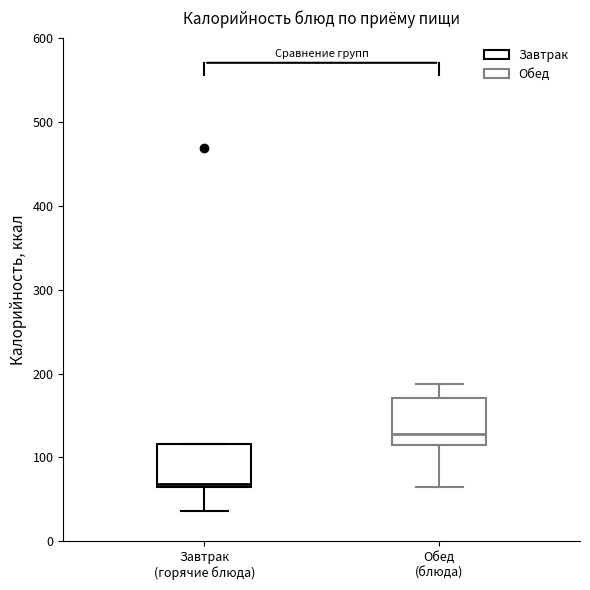

Where does the lower whisker of the box for Завтрак (горячие блюда) end on the y-axis? The values are not printed on the chart, so give them approximately, as read against the axis.

40